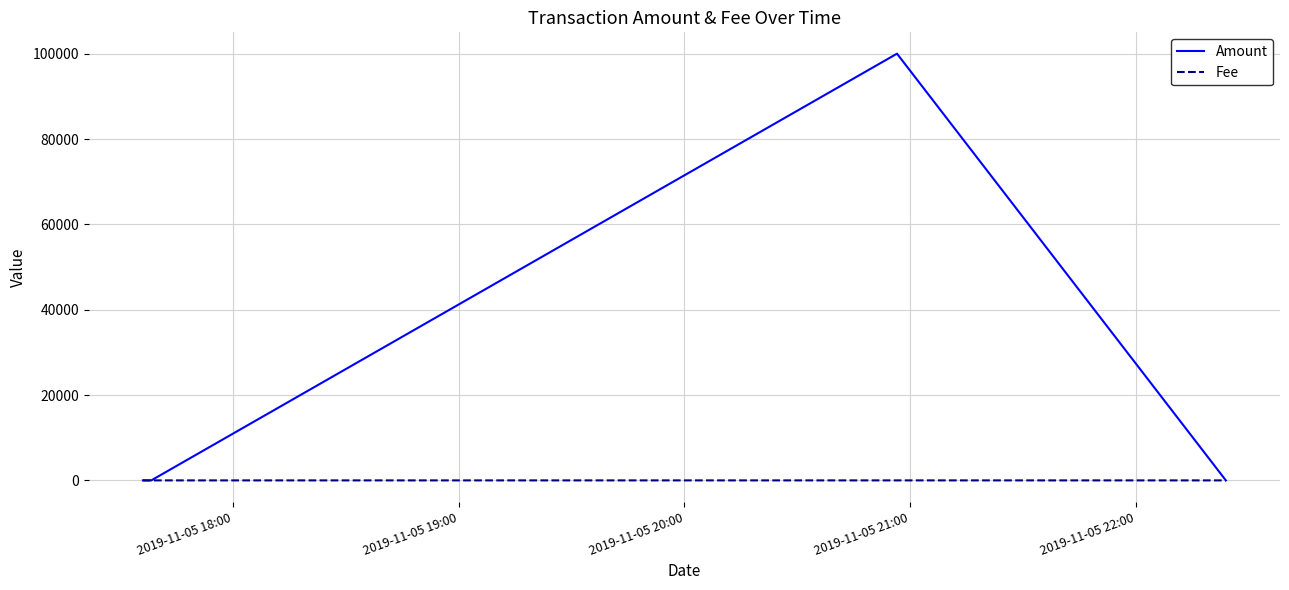

What is the greatest value displayed?

99998.0